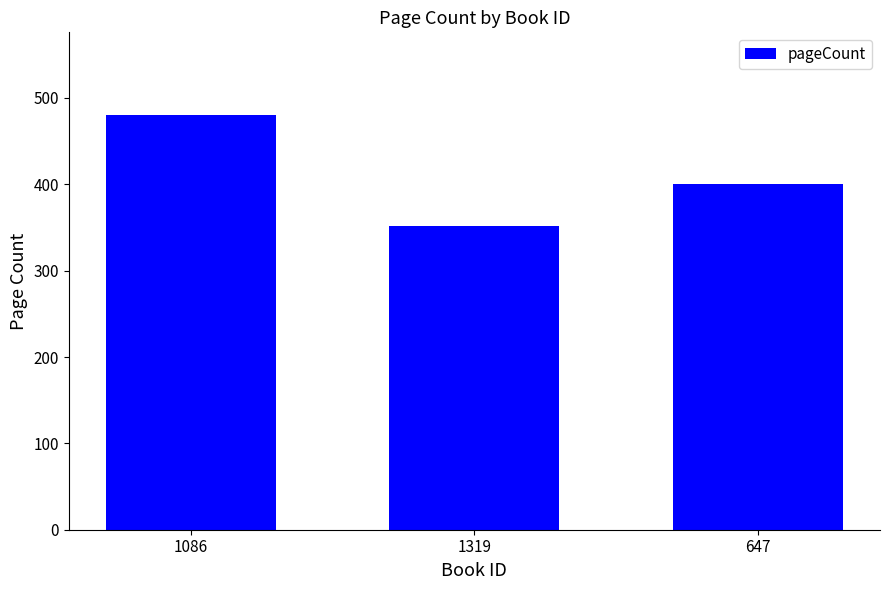

At which label does the data first exceed 400?

1086